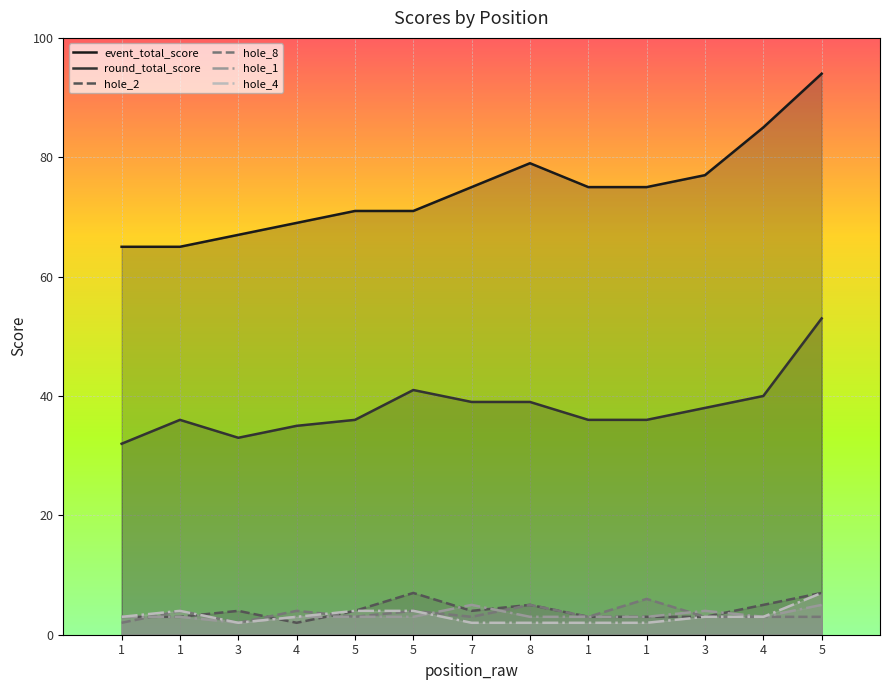

What are all the series names shown in the legend?

event_total_score, round_total_score, hole_2, hole_8, hole_1, hole_4